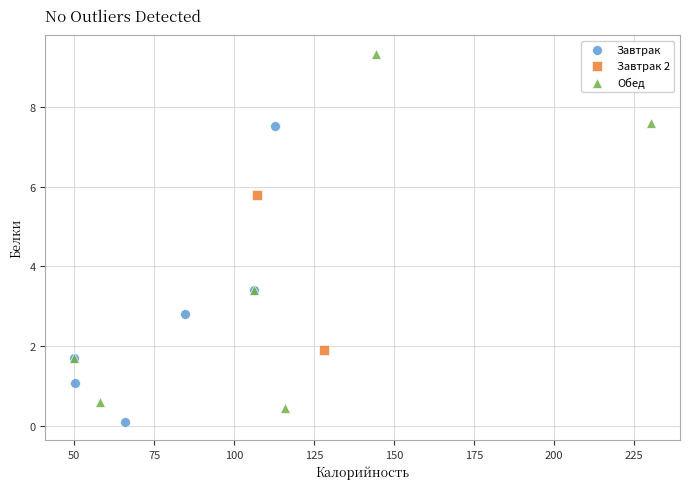

Which series has the widest spread of Y values?

Обед